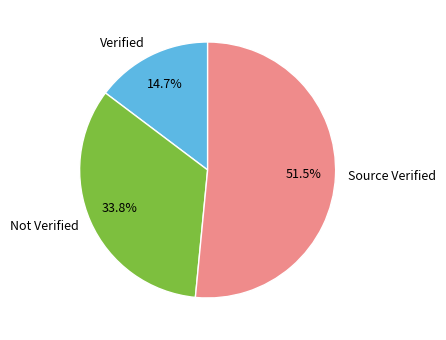

Is the sum of Verified and Source Verified greater than half?

Yes